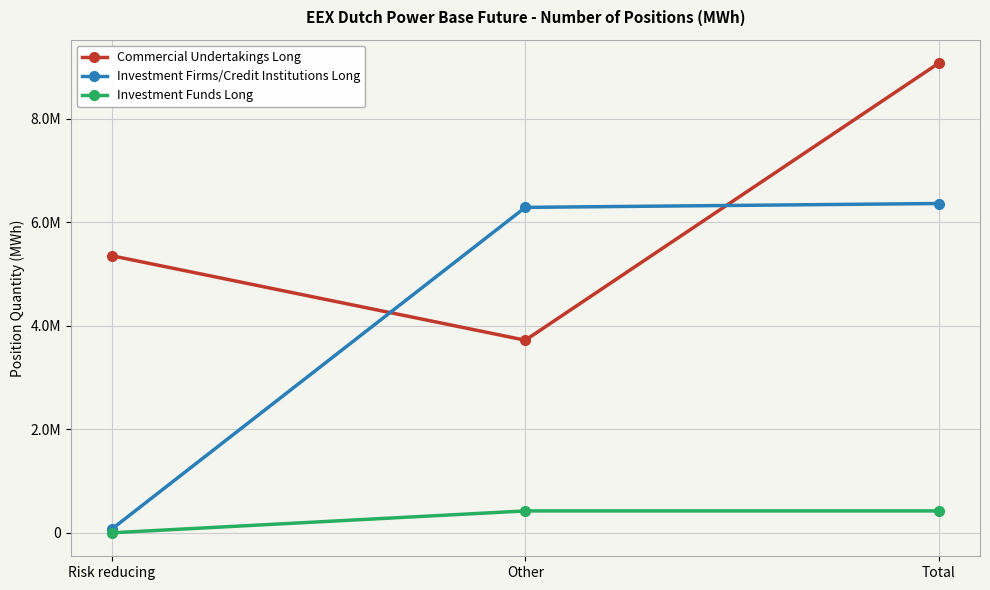

What are all the series names shown in the legend?

Commercial Undertakings Long, Investment Firms/Credit Institutions Long, Investment Funds Long